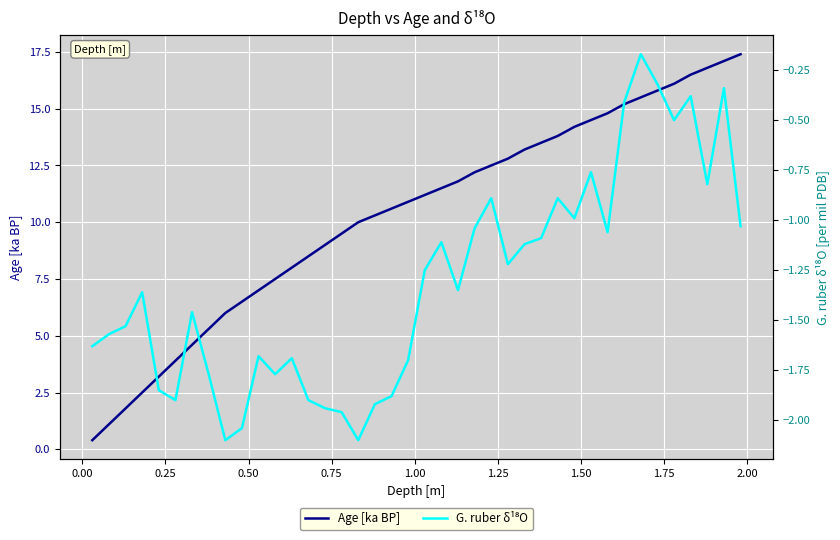

What is the highest value of the Age [ka BP] series?

17.4